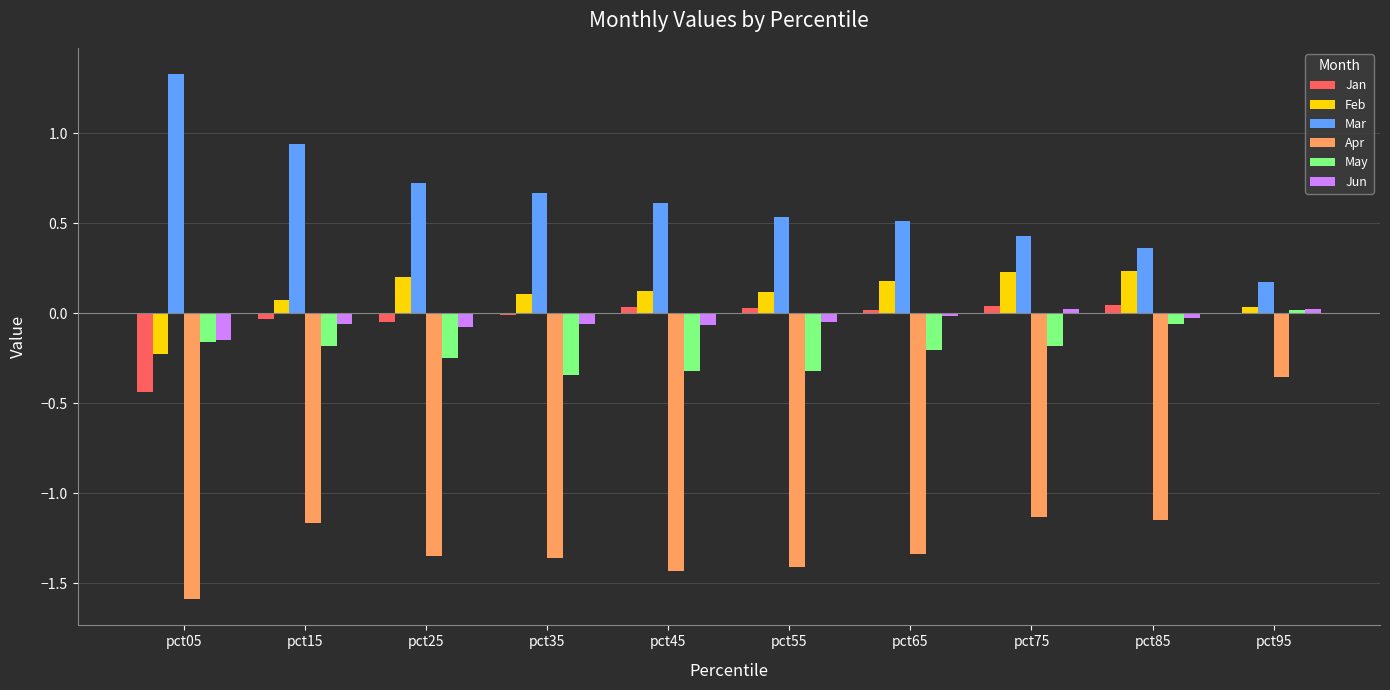

The Jan series shows 0.0 at pct55. True or false?

True